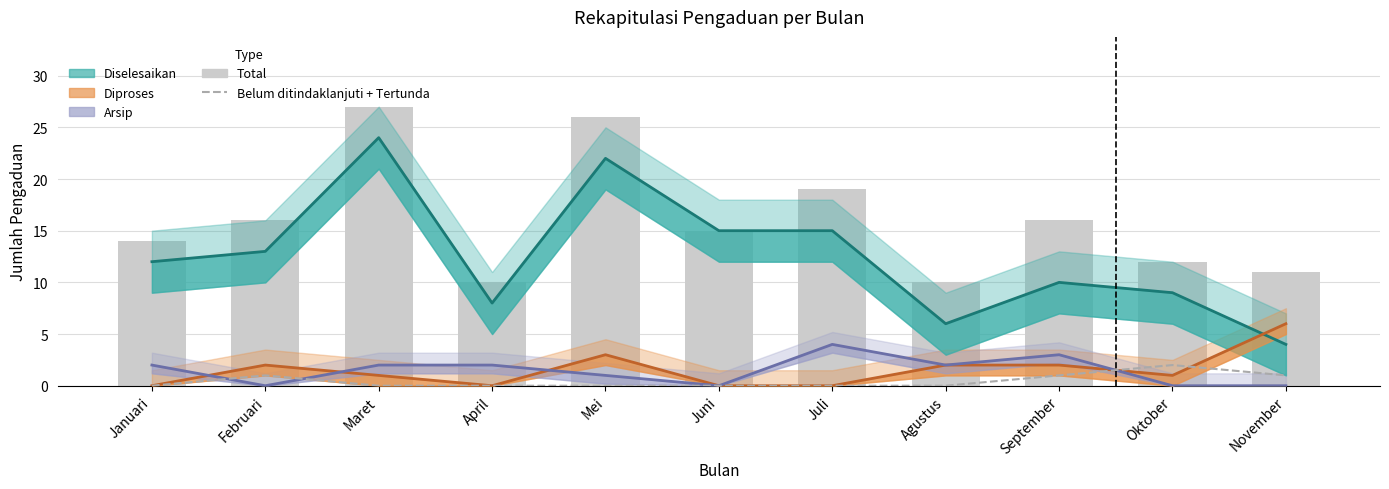

The value of Total at November is 11. True or false?

True